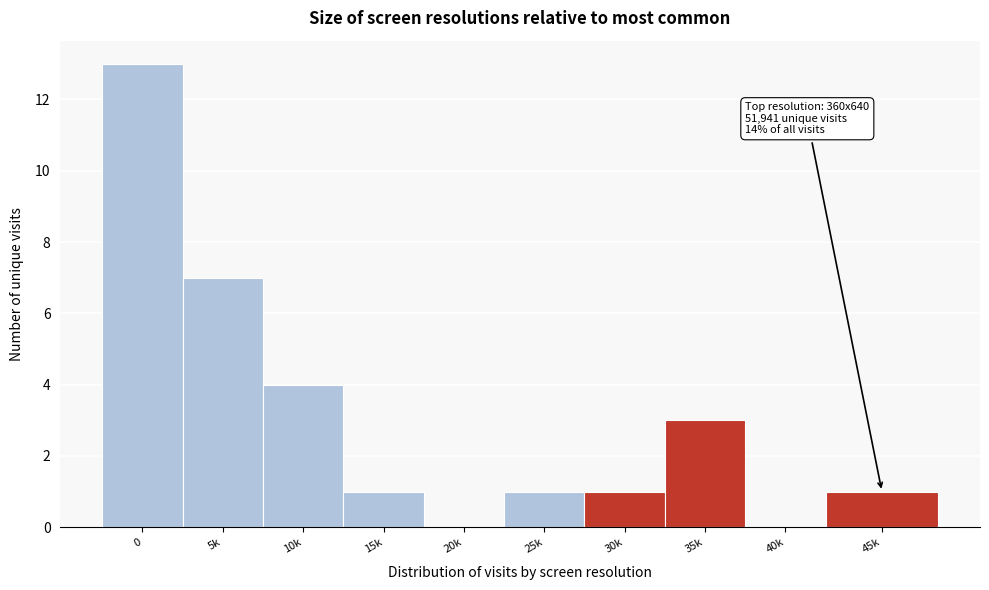

Reading left to right, list all the values displayed in this chart.

0=13	5k=7	10k=4	15k=1	20k=0	25k=1	30k=1	35k=3	40k=0	45k=1